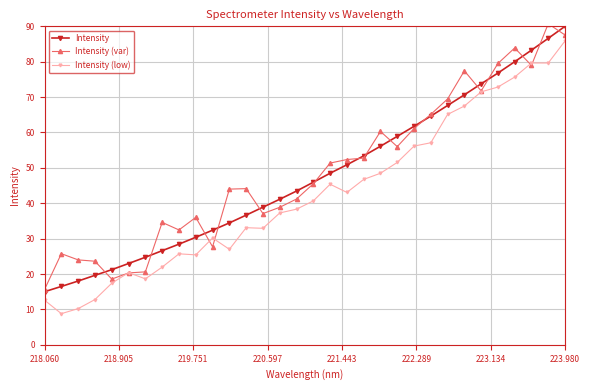

True or false: Intensity and Intensity (low) intersect in this chart.

False